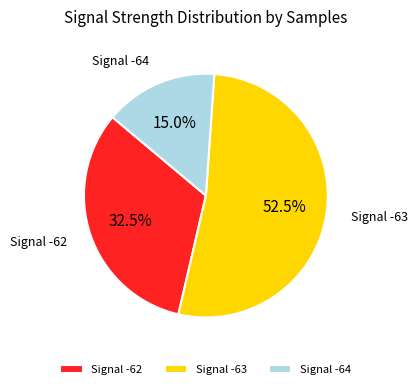

What is the total percentage of Signal -63 and Signal -64?

67.5%